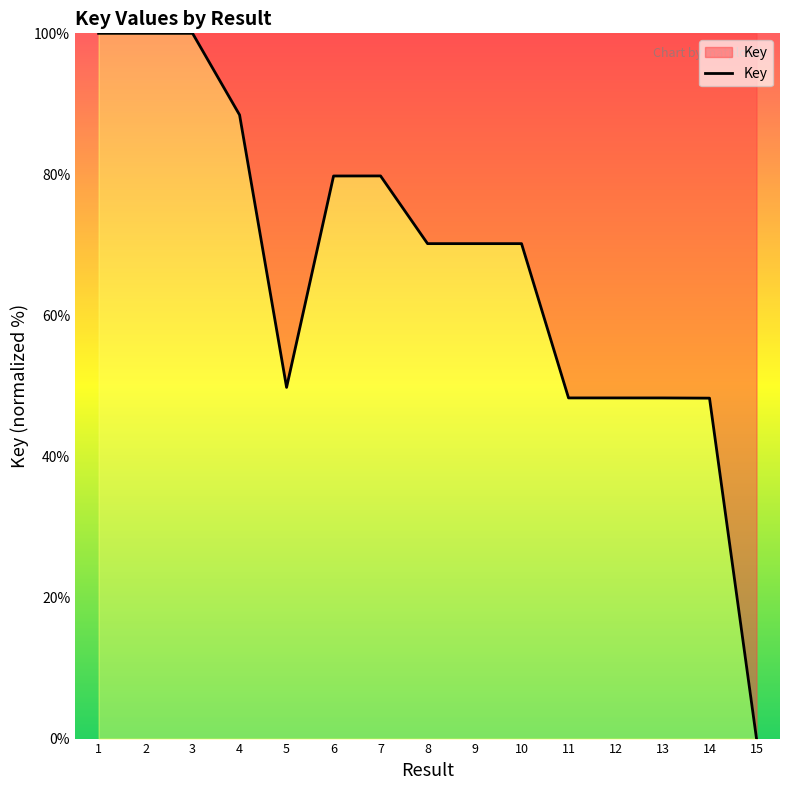

The value at 5 is 79.8. True or false?

False